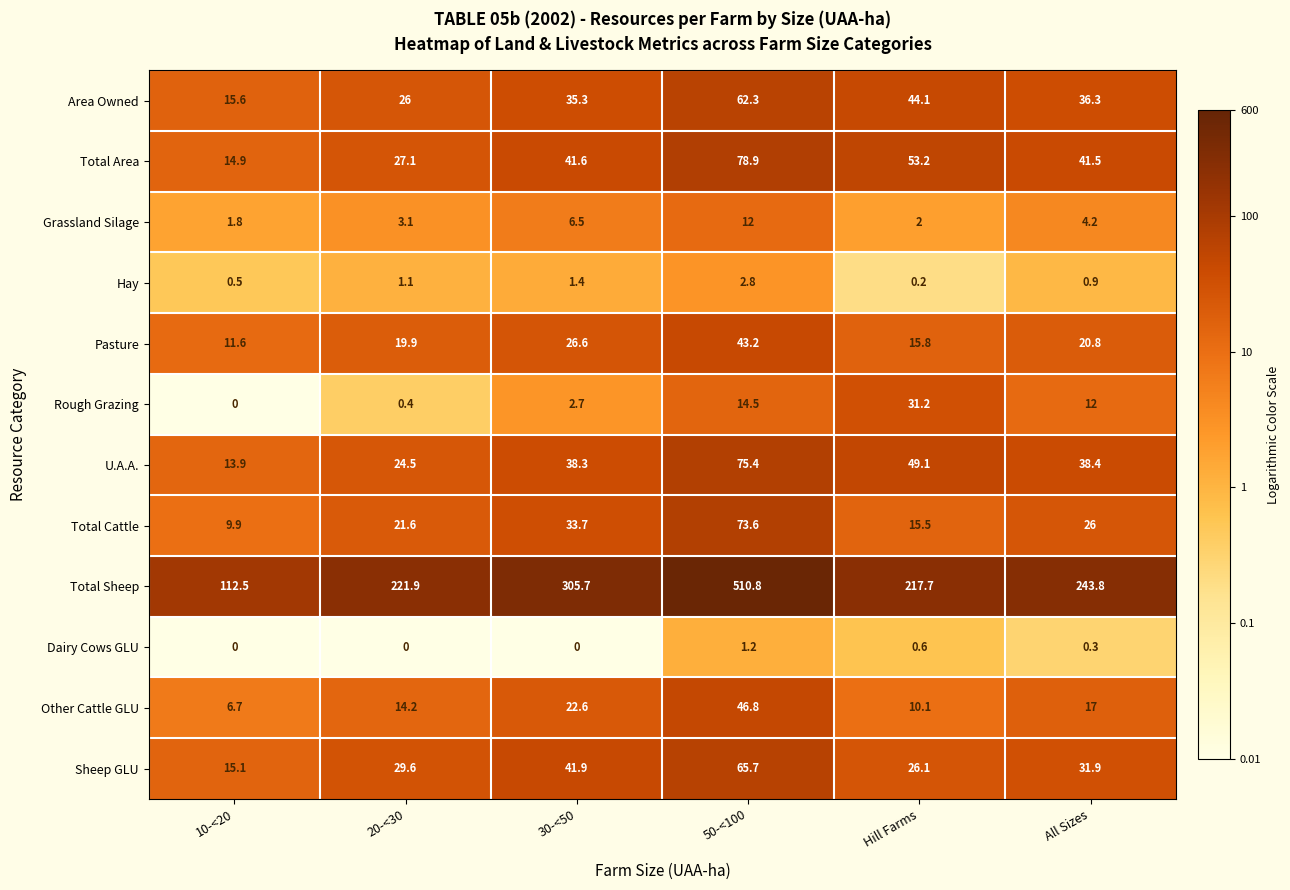

Rank the series at All Sizes from highest to lowest value.

Total Sheep, Total Area, U.A.A., Area Owned, Sheep GLU, Total Cattle, Pasture, Other Cattle GLU, Rough Grazing, Grassland Silage, Hay, Dairy Cows GLU